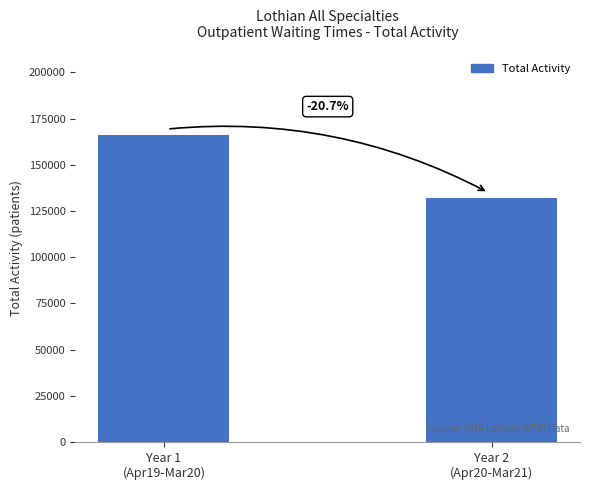

Reading left to right, what are all the values shown in this chart?

166309.6	131950.2